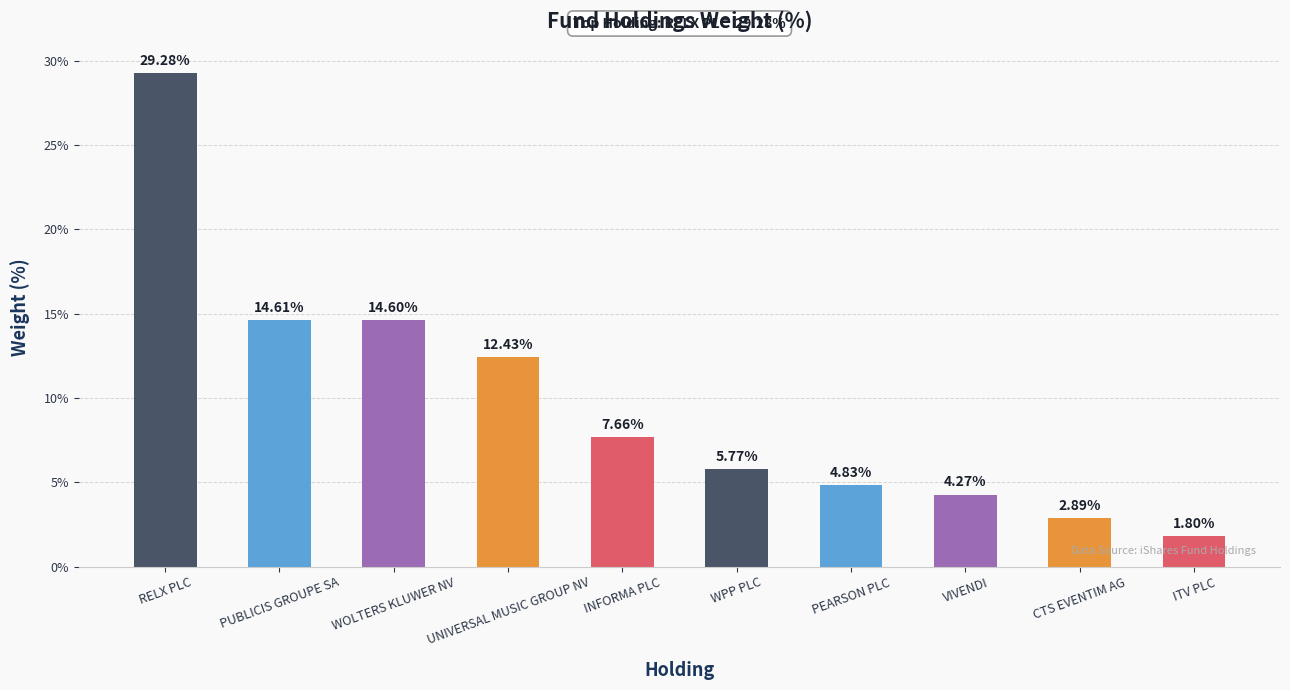

What is the label of the 6th bar from the right?

INFORMA PLC